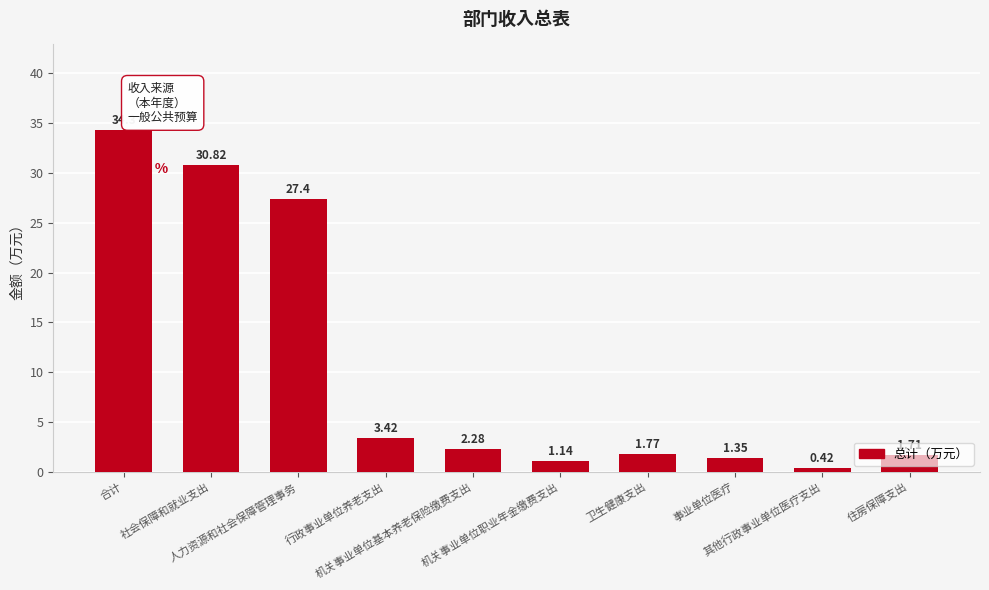

Count the number of data series in this chart.

1